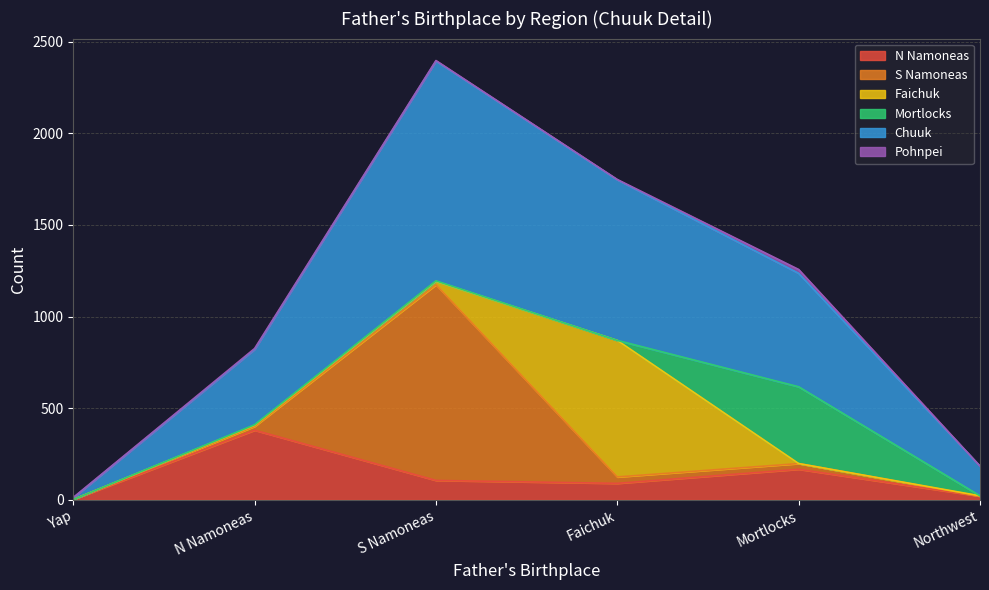

Which series ends up on top after the final intersection of Northwest and Chuuk?

Chuuk